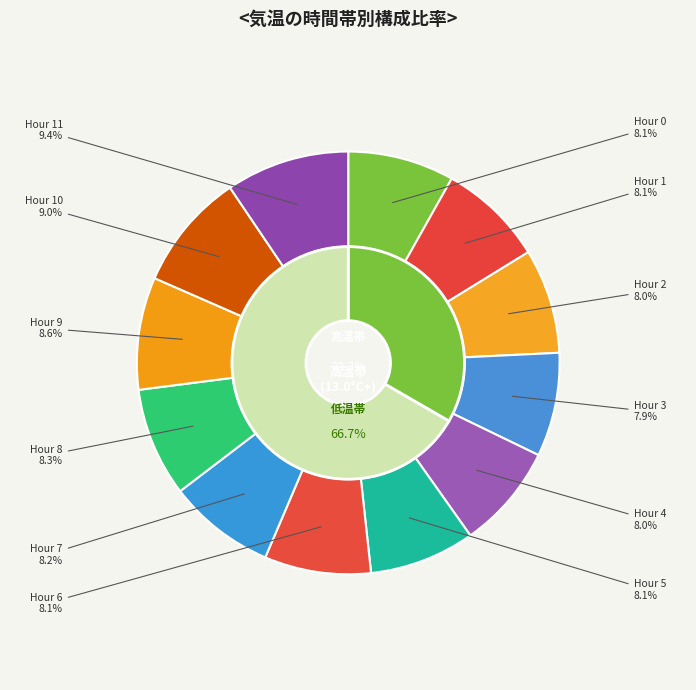

To the nearest percent, what is the average slice percentage?

8%